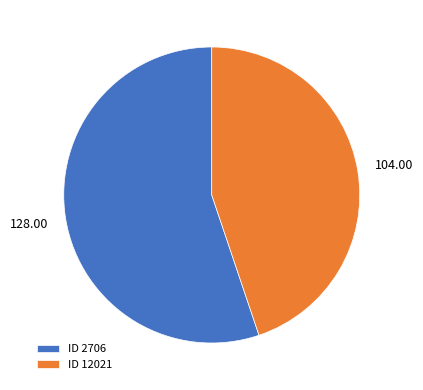

Rank the categories by value from highest to lowest.

ID 2706, ID 12021